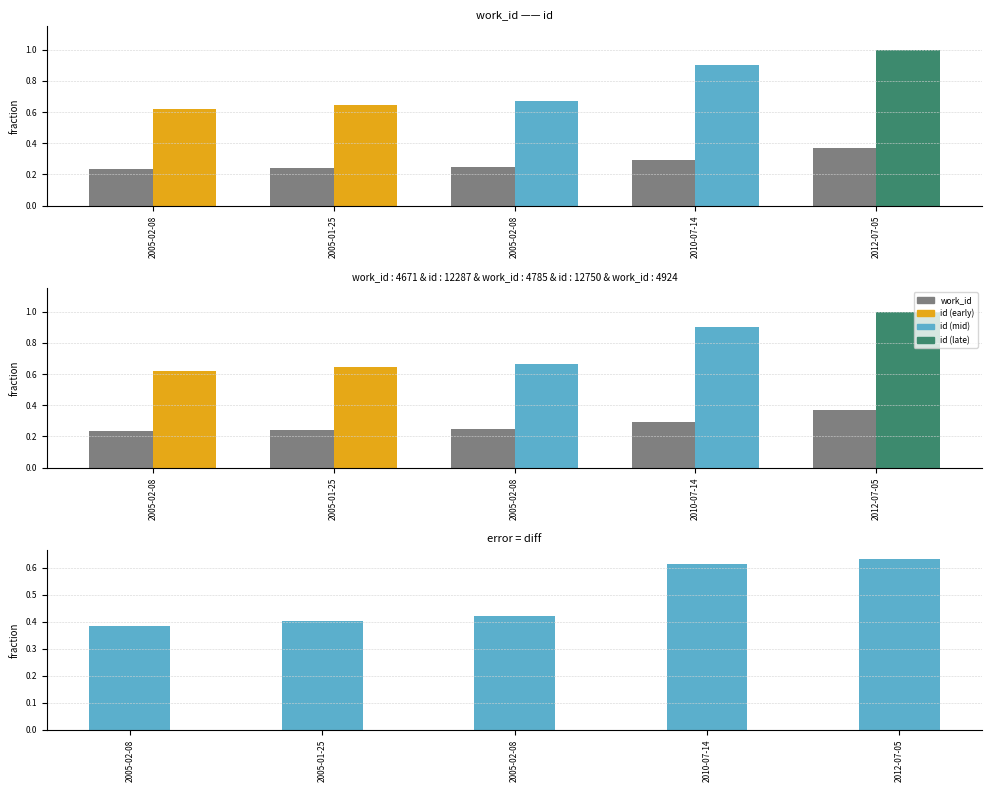

The id series shows 0.4 at 2005-02-08. True or false?

False